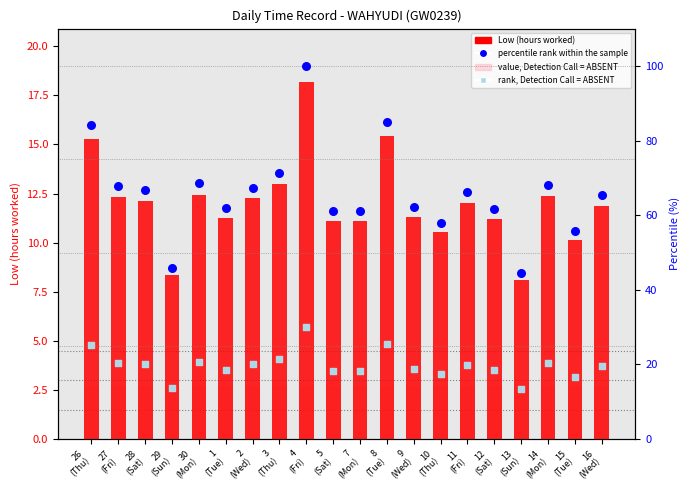

Which series has the largest Y range (max minus min)?

percentile rank within the sample